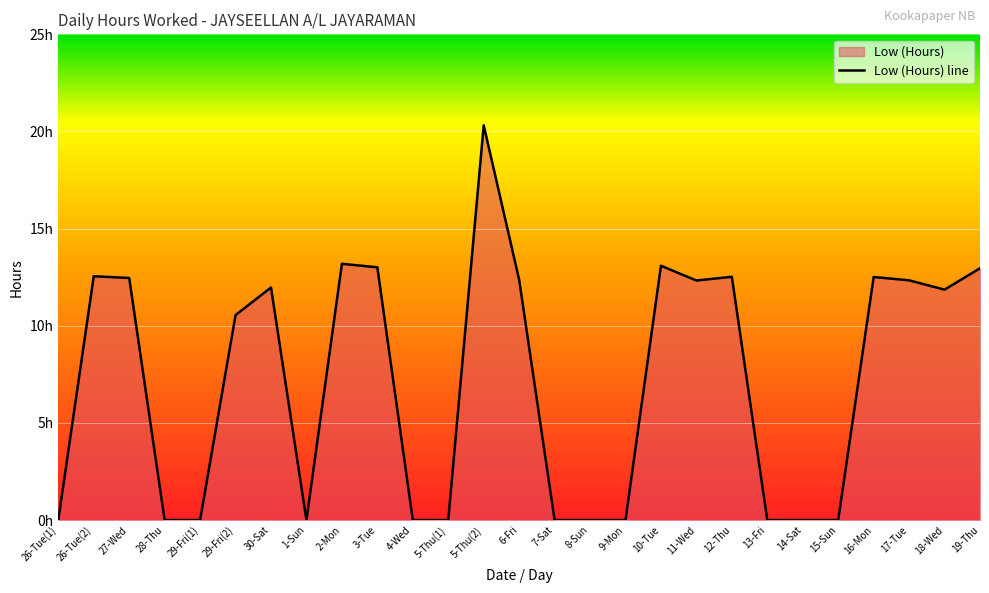

What is the maximum value shown in the chart?

20.3